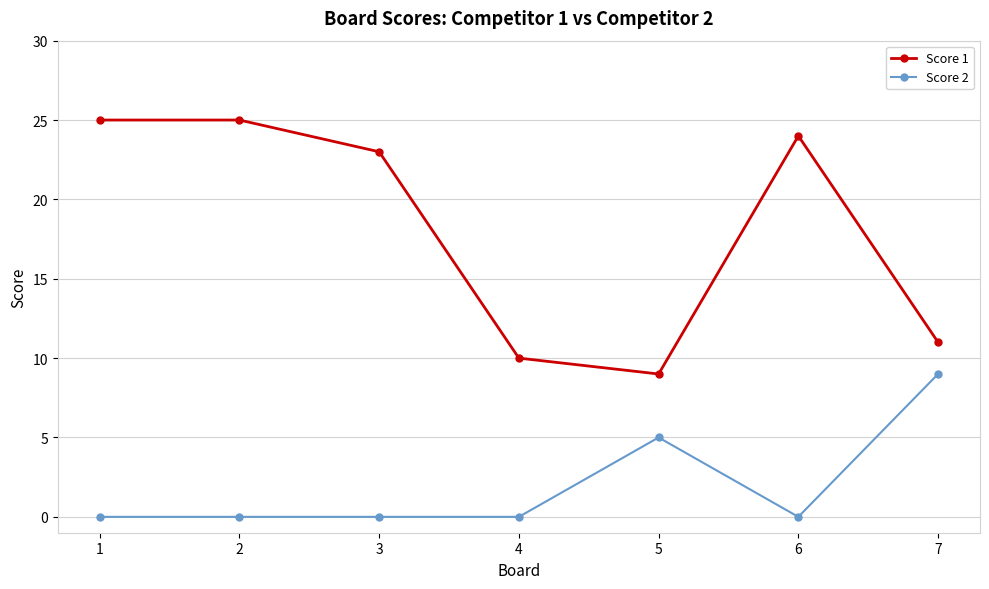

Is it true that Score 2 equals 6 at 6?

False